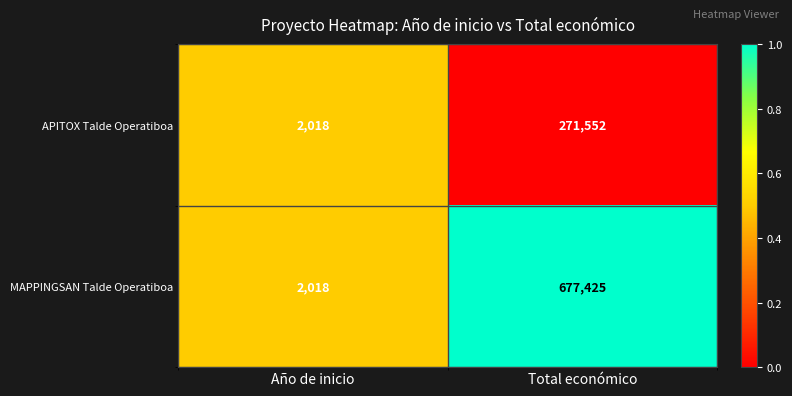

What is the spread (max minus min) of values at Total económico?

405873